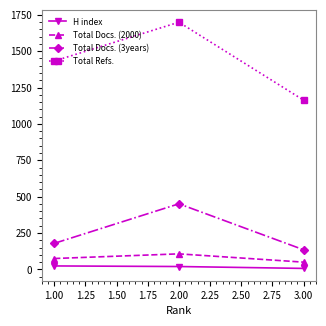

What is the approximate value of Total Docs. (2000) at 1.00, to the nearest 5?

75